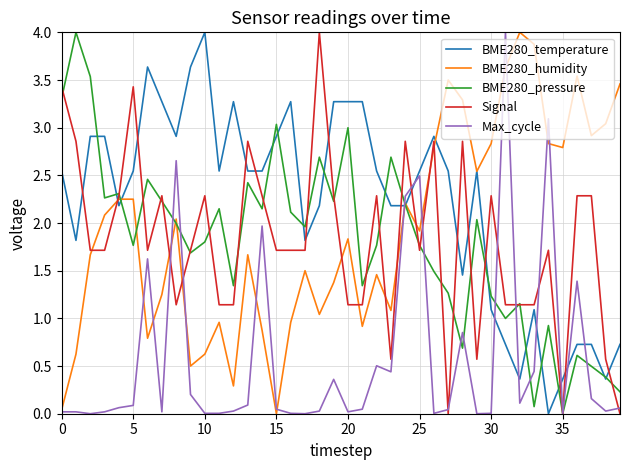

How many lines are shown in the chart?

5